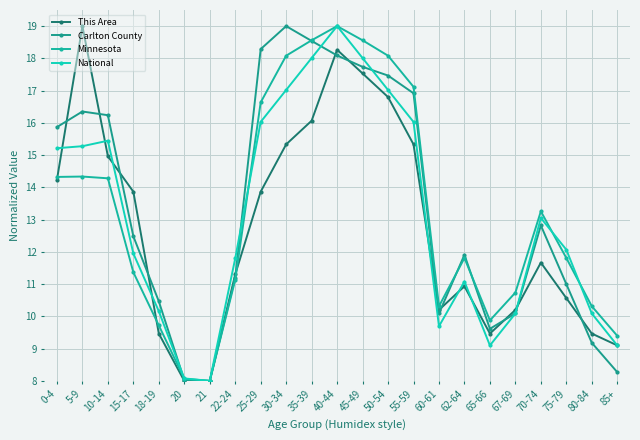

What is the sum of the This Area values at 18-19 and 40-44?

27.7